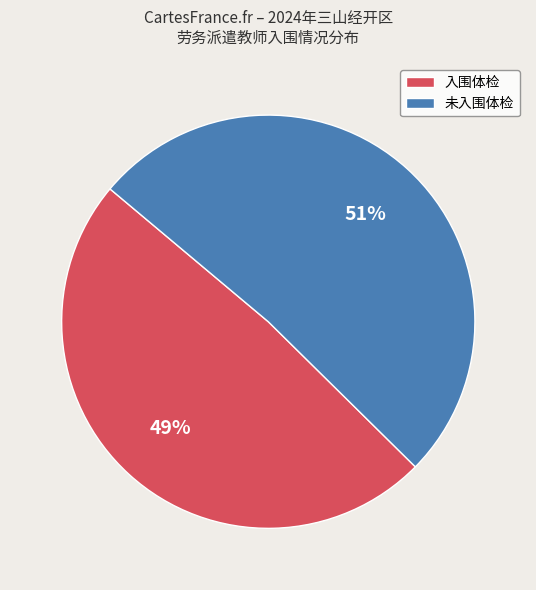

Approximately how many times larger is the value at 入围体检 compared to 未入围体检?

1.0